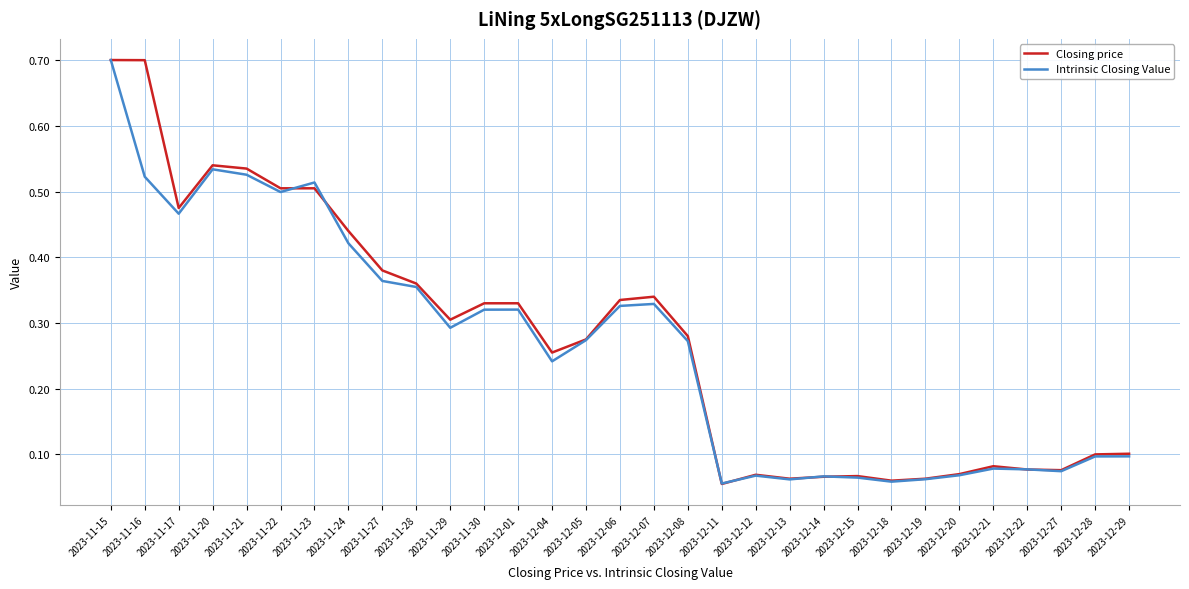

What is the maximum value for Intrinsic Closing Value?

0.7